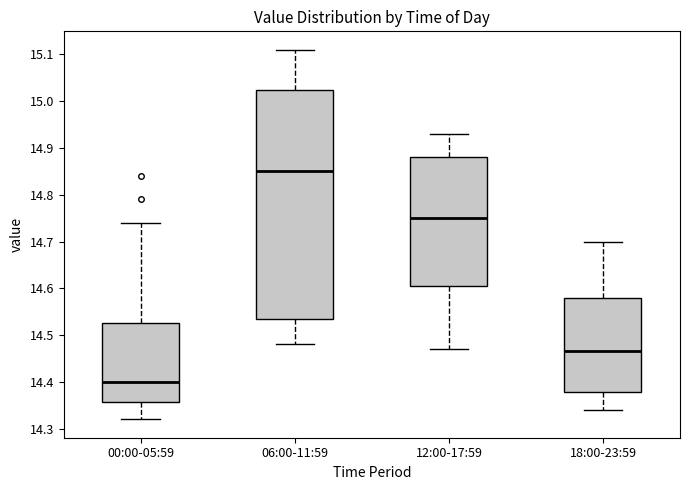

Reading left to right, transcribe this box plot: for each box, give where its median line is, the range the box spans, and where its two whiskers end, as read against the y-axis. The values are not printed on the chart, so give them approximately, as read against the axis.

00:00-05:59: median 14.40, box 14.36 to 14.53, whiskers 14.32 to 14.74
06:00-11:59: median 14.85, box 14.54 to 15.03, whiskers 14.48 to 15.11
12:00-17:59: median 14.75, box 14.61 to 14.88, whiskers 14.47 to 14.93
18:00-23:59: median 14.47, box 14.38 to 14.58, whiskers 14.34 to 14.70